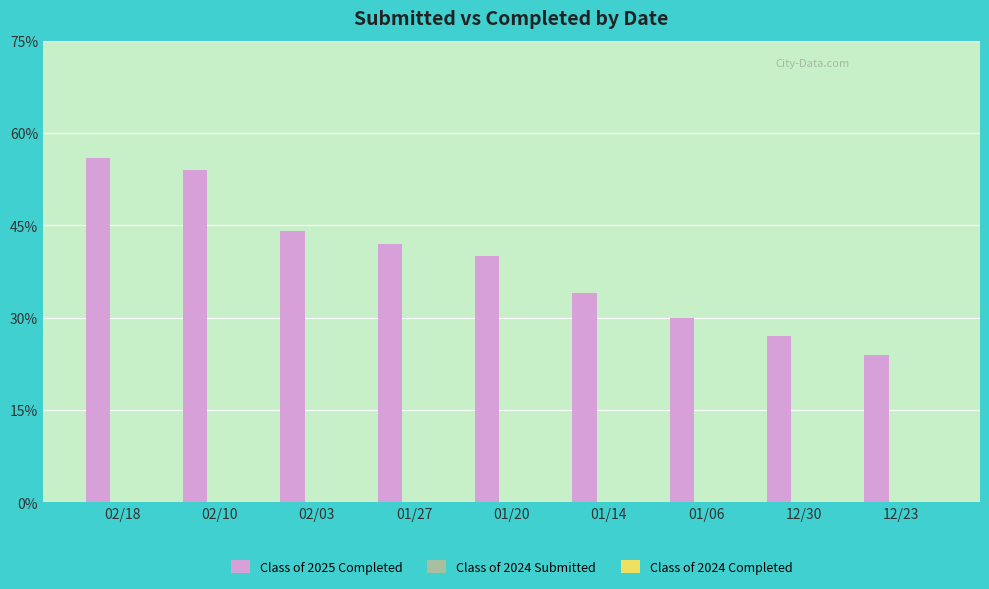

What is the label of the 4th bar from the right?

01/14